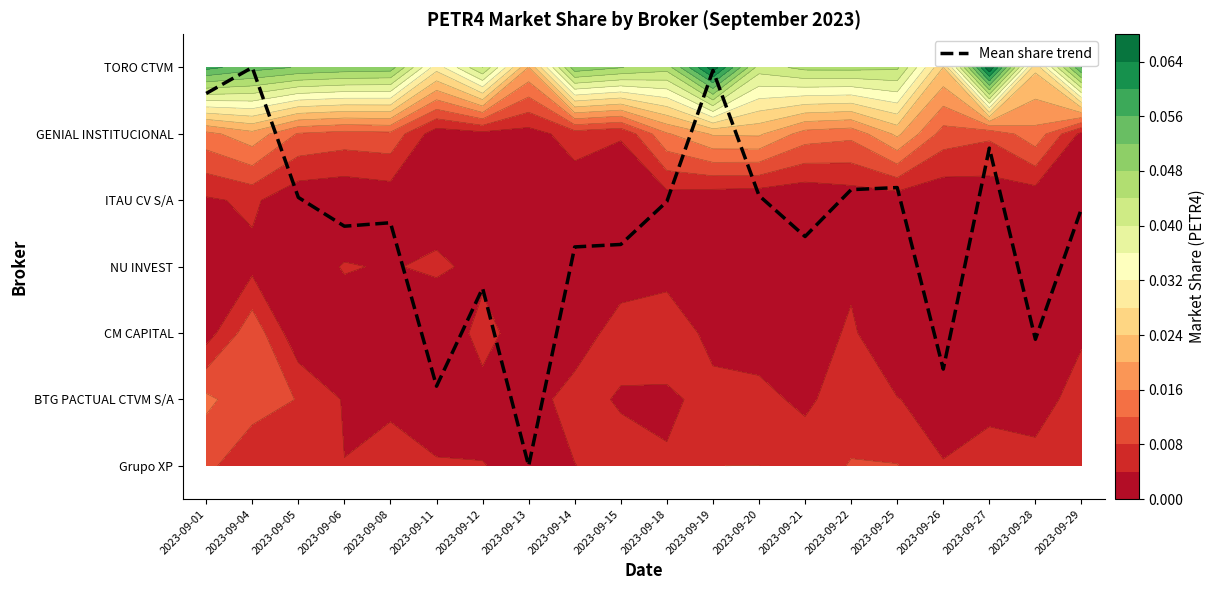

List the labels in order of value, smallest first.

2023-09-13, 2023-09-11, 2023-09-26, 2023-09-28, 2023-09-12, 2023-09-14, 2023-09-15, 2023-09-21, 2023-09-06, 2023-09-08, 2023-09-29, 2023-09-18, 2023-09-05, 2023-09-20, 2023-09-22, 2023-09-25, 2023-09-27, 2023-09-01, 2023-09-19, 2023-09-04